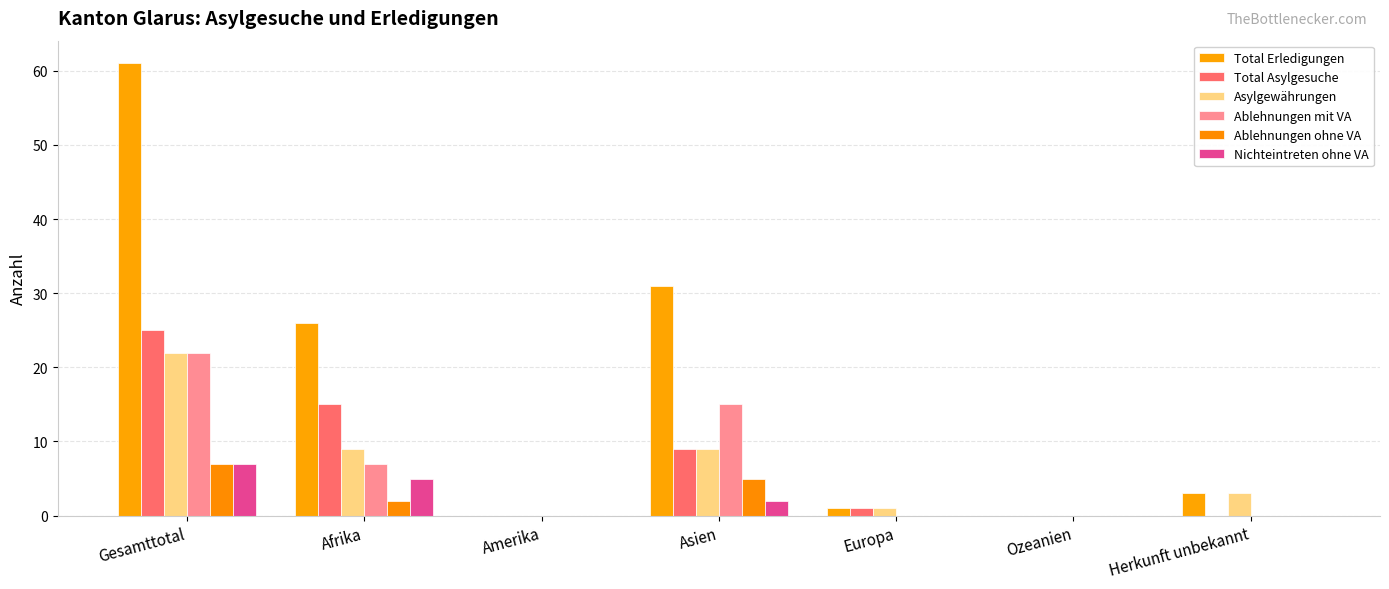

Does the chart contain stacked bars?

No